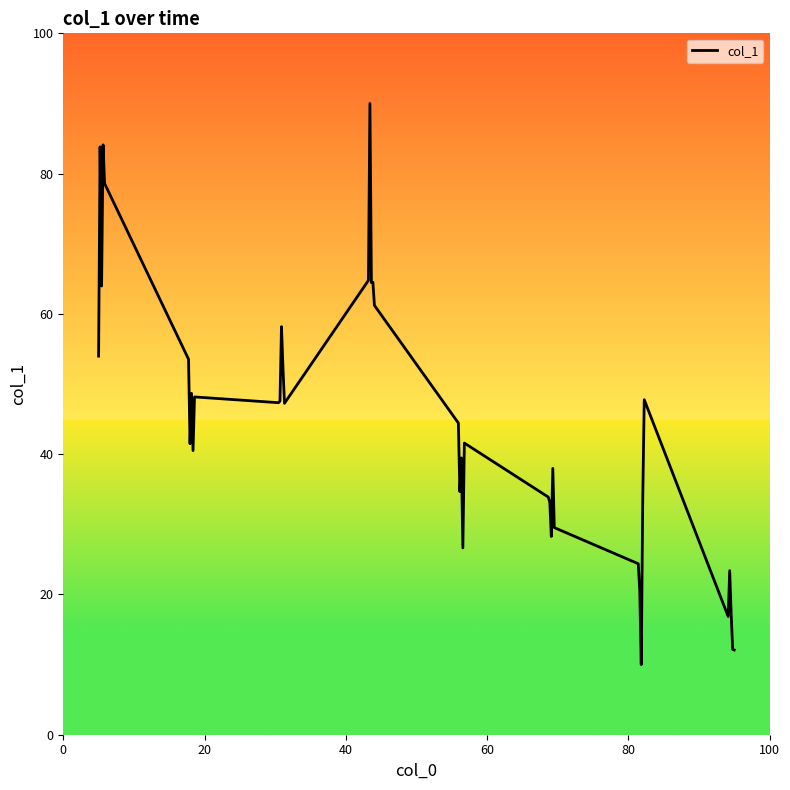

What is the minimum value shown in the chart?

10.0